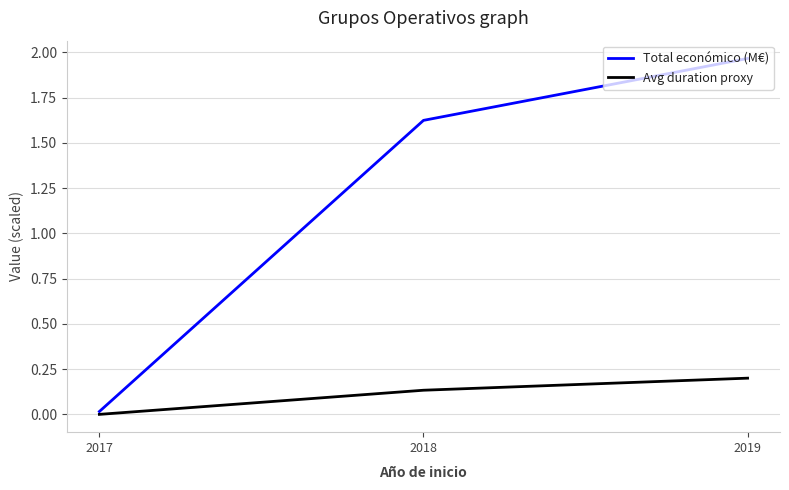

List the series in order of their overall mean, highest first.

Total económico (M€), Avg duration proxy